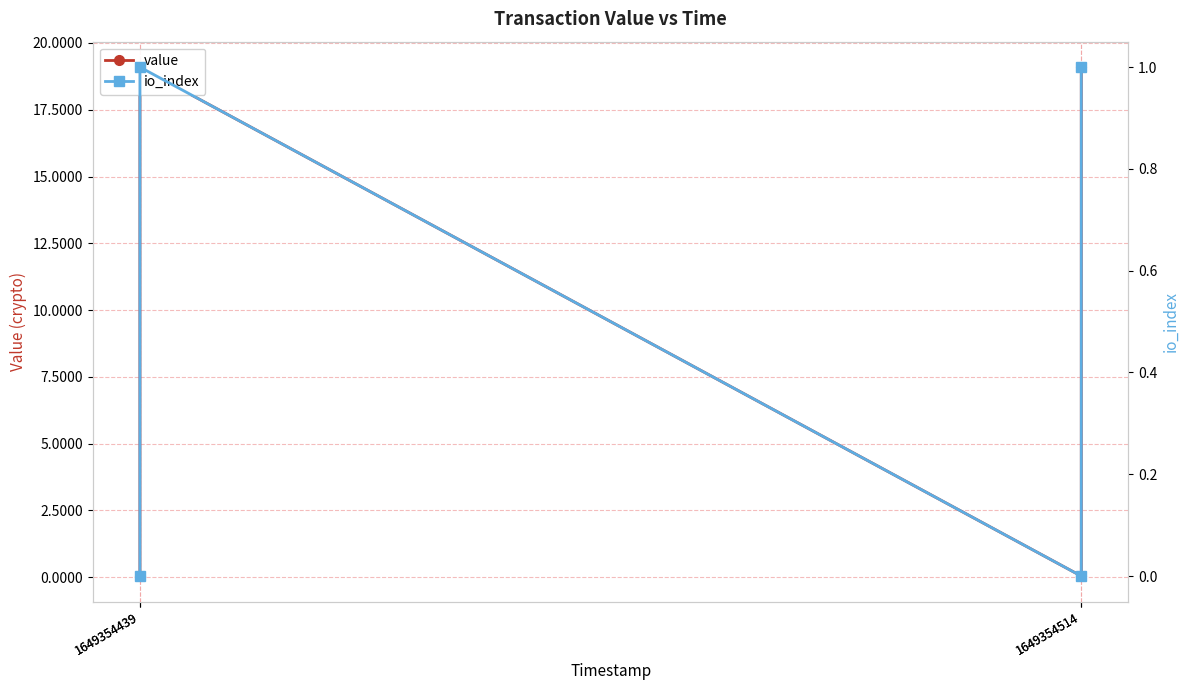

How many values in the io_index series are below 1?

2